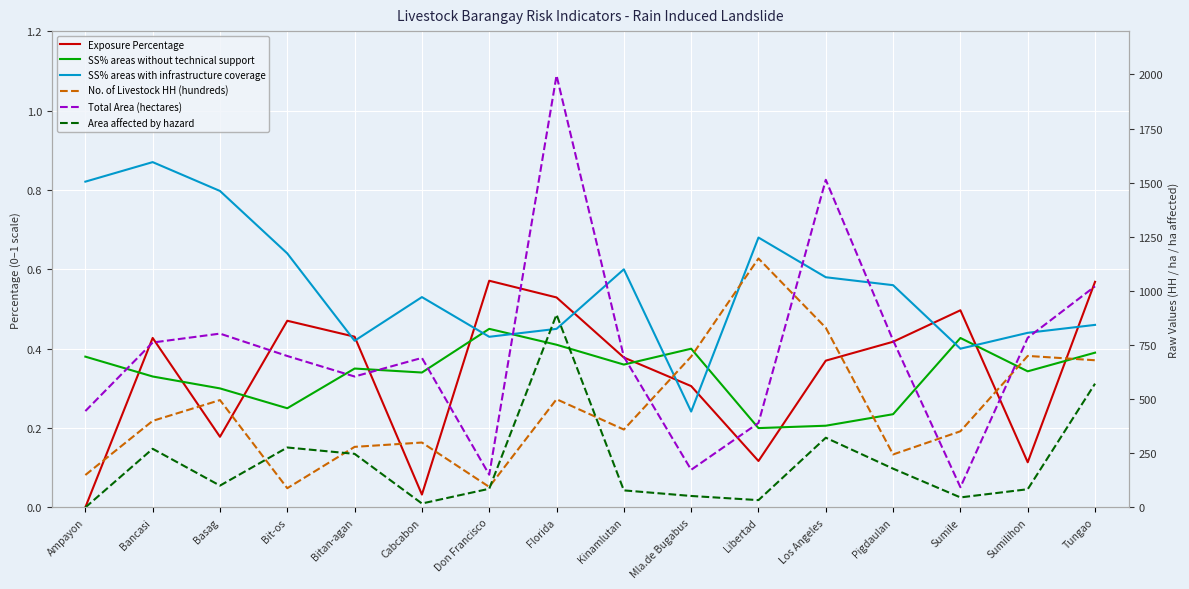

Between Ampayon and Kinamlutan, which is larger?

Kinamlutan